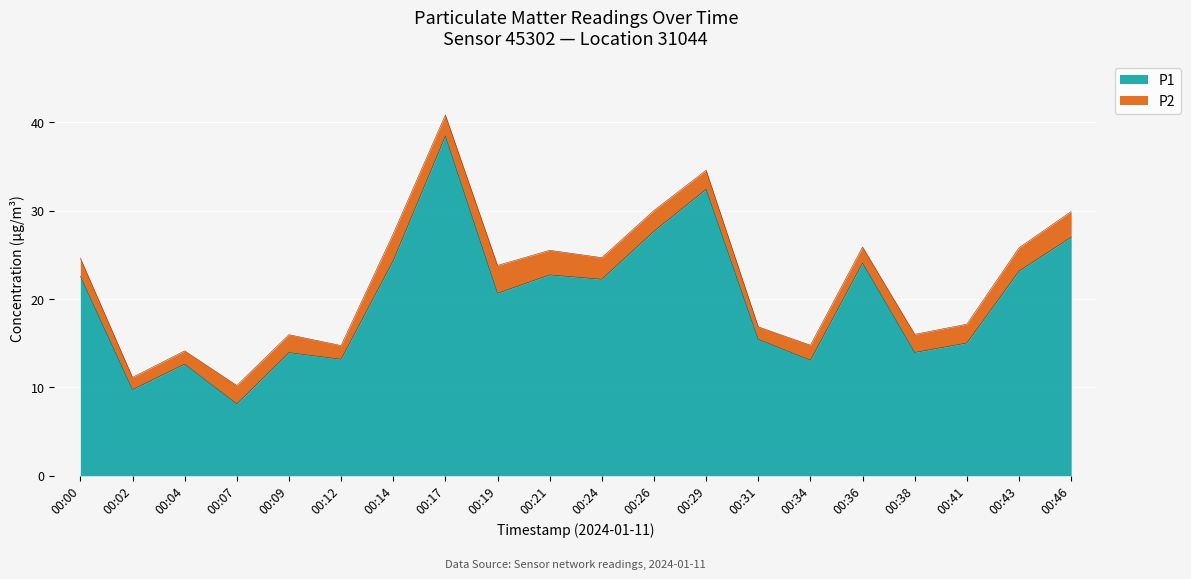

What is the ratio of the value at 00:19 to the value at 00:41?

1.4